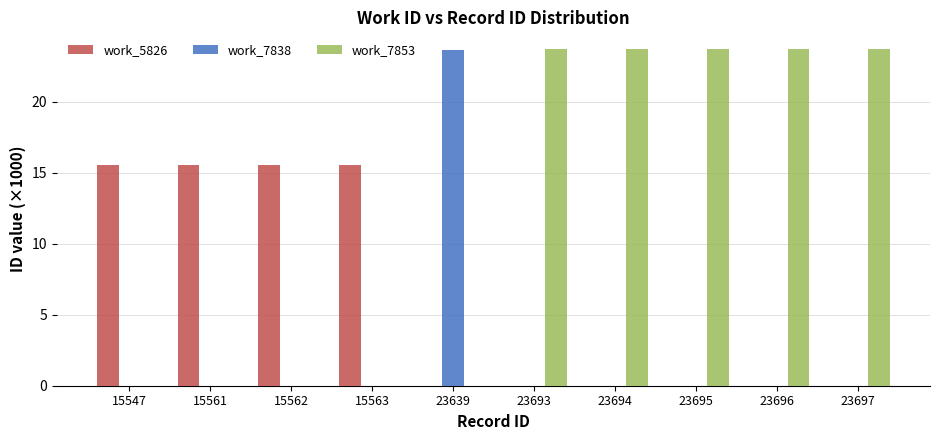

What is the sum of all work_7853 values?

118.5